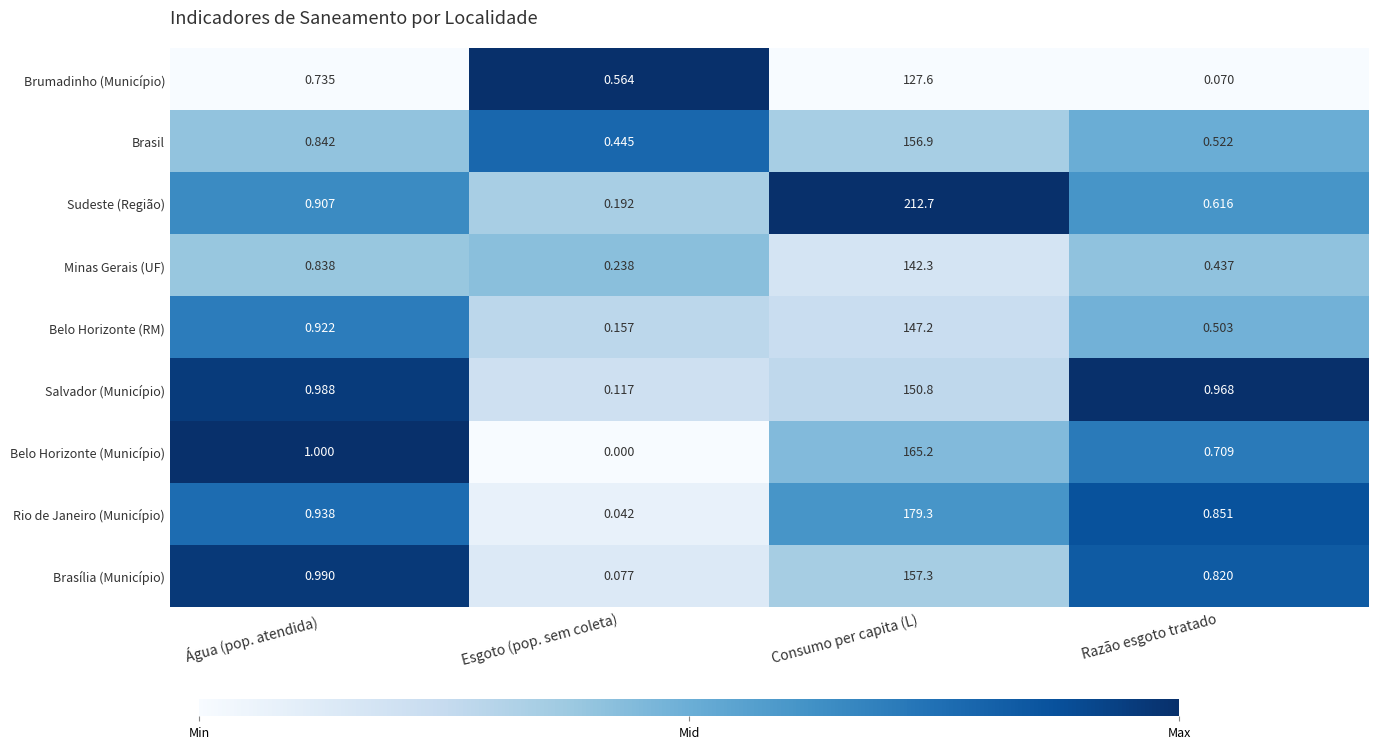

At Água (pop. atendida), list the series in order from largest to smallest.

Belo Horizonte (Município), Brasília (Município), Salvador (Município), Rio de Janeiro (Município), Belo Horizonte (RM), Sudeste (Região), Brasil, Minas Gerais (UF), Brumadinho (Município)